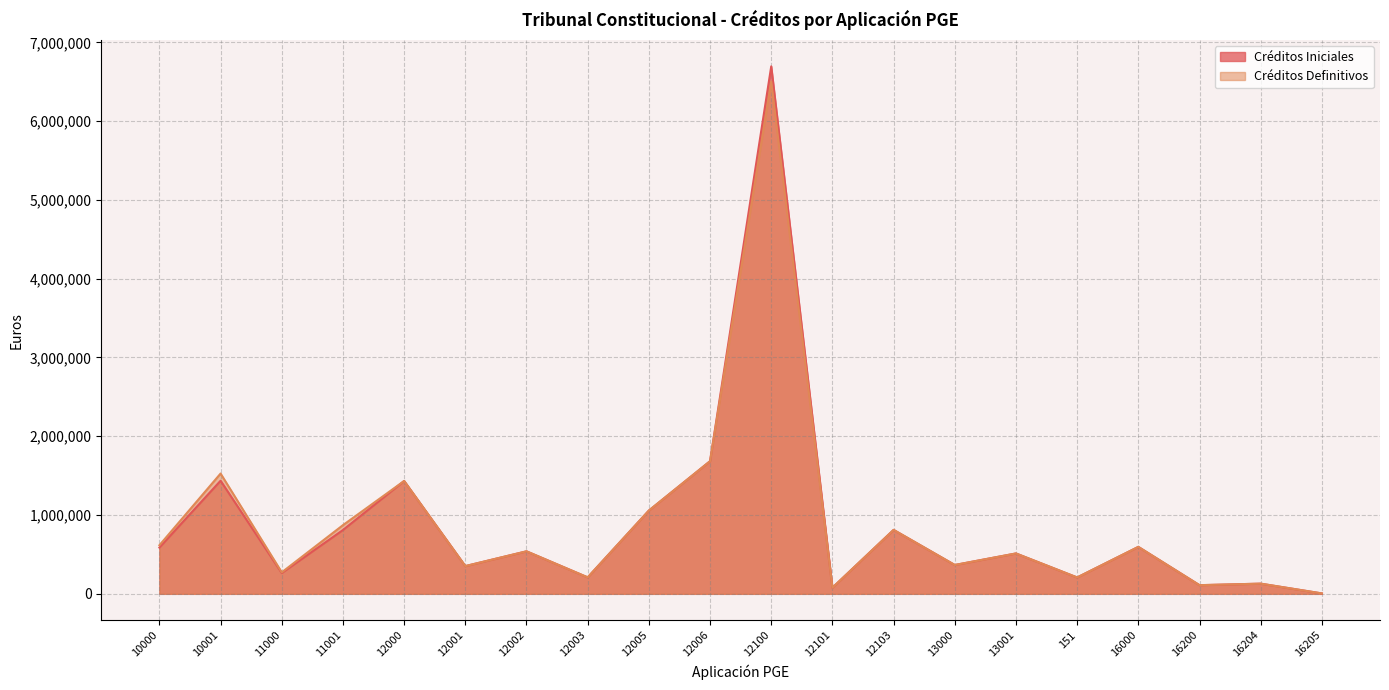

How many data points in Créditos Definitivos are less than 539530?

10